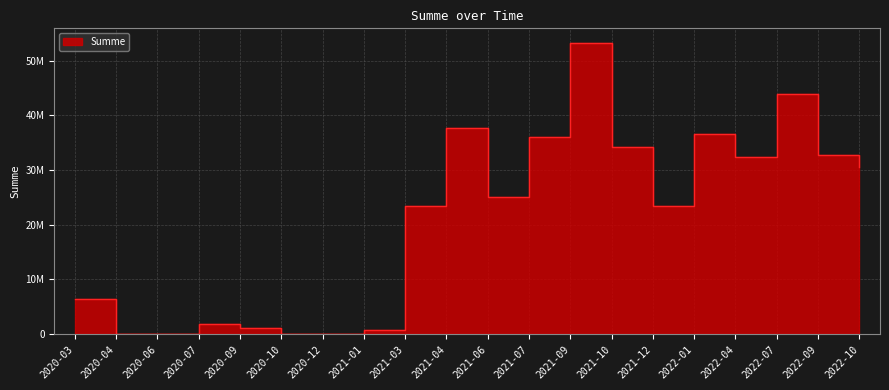

The chart shows a value of 13380592.7 at 2021-09. True or false?

False